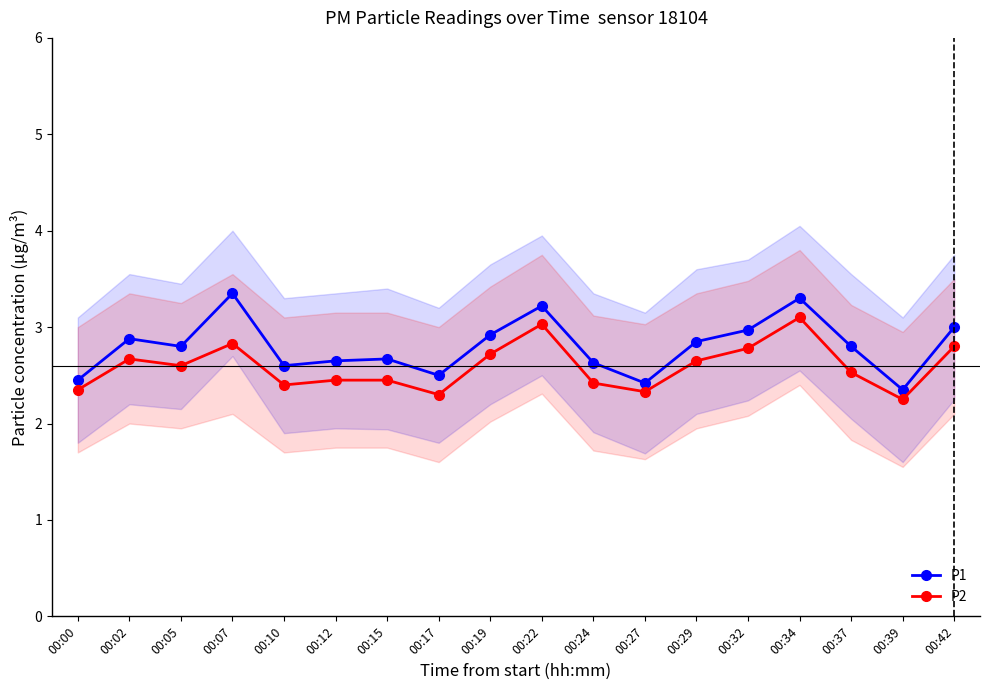

At 00:24, list the series in order from largest to smallest.

P1, P2